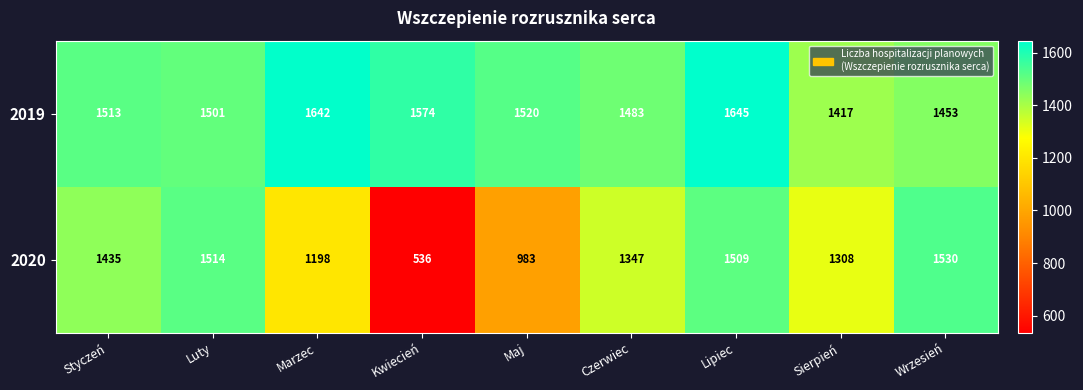

What is the minimum value shown in the chart?

536